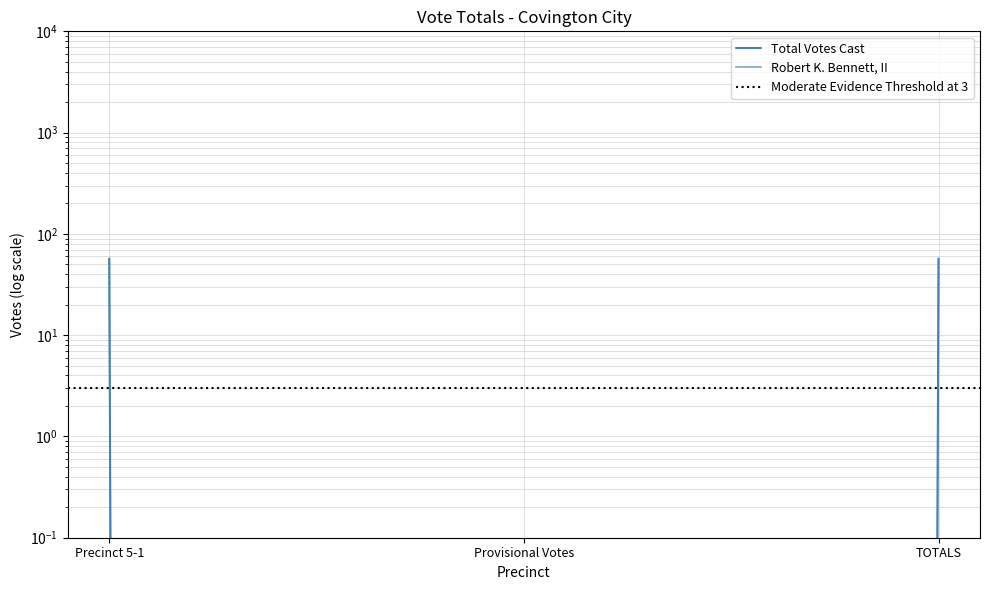

At which category is the sum across all series the highest?

Precinct 5-1